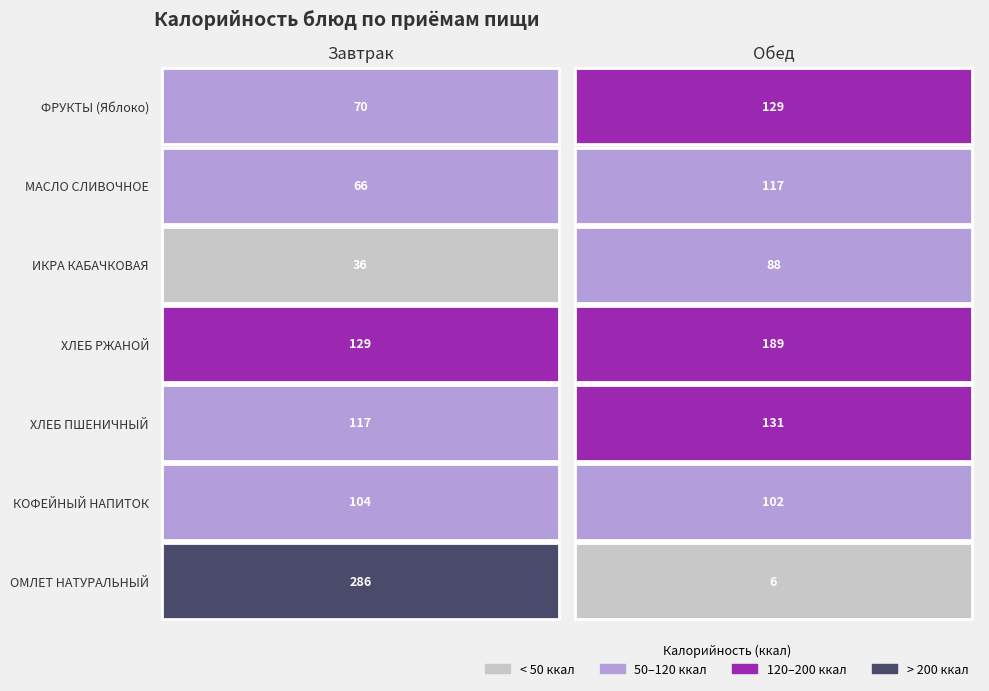

The Завтрак series shows 229.8 at ХЛЕБ РЖАНОЙ. True or false?

False